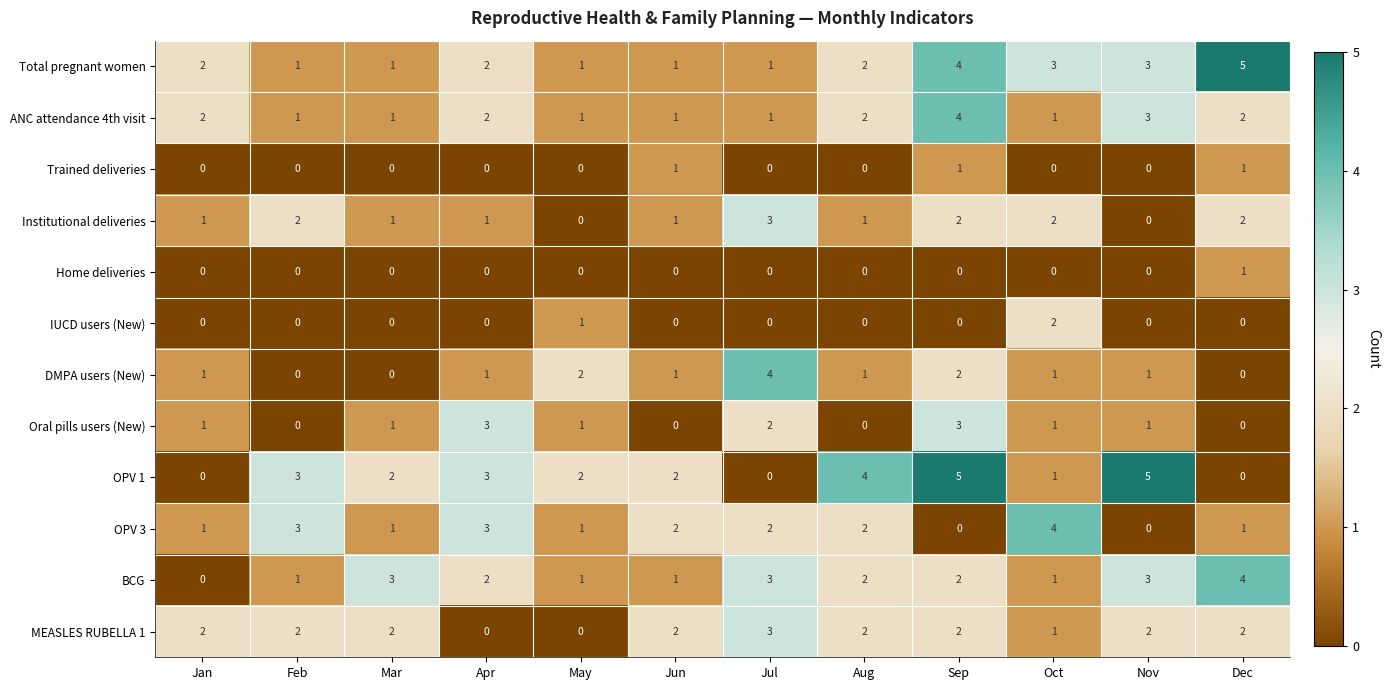

Which series has the largest total across all categories?

OPV 1